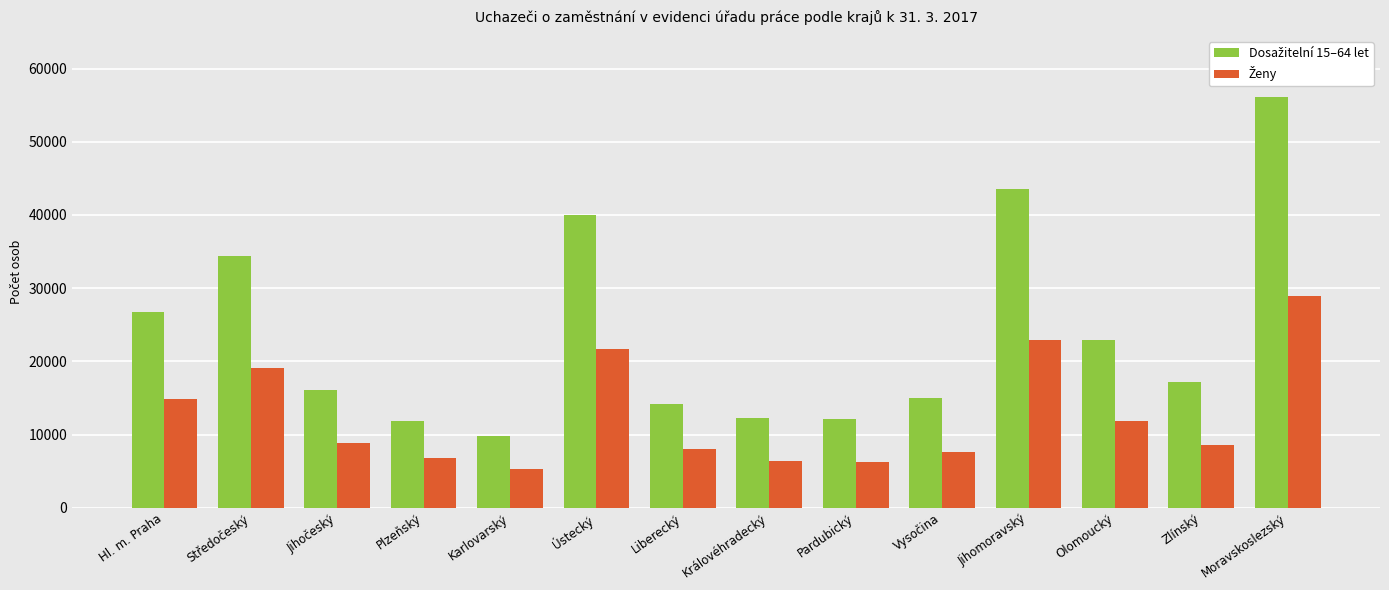

At how many categories does at least one series exceed 37622?

3